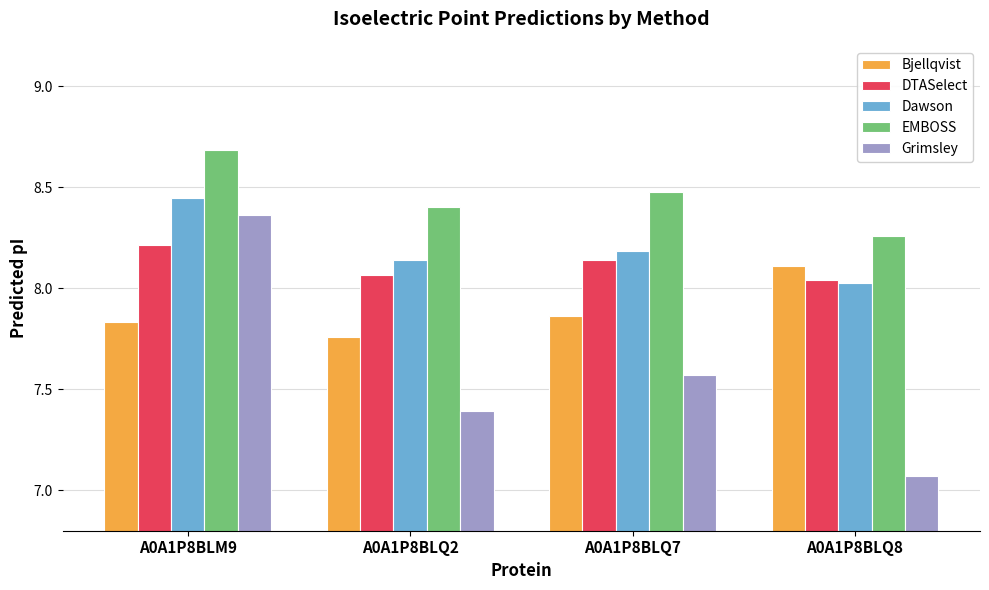

Which series has the largest range (max minus min)?

Grimsley